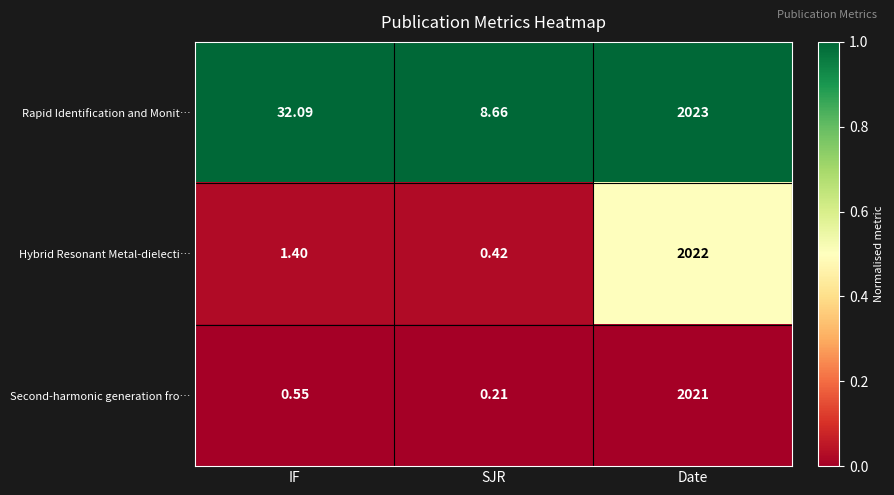

Rank the series by their maximum value, from highest to lowest.

Rapid Identification and Monit…, Hybrid Resonant Metal-dielecti…, Second-harmonic generation fro…